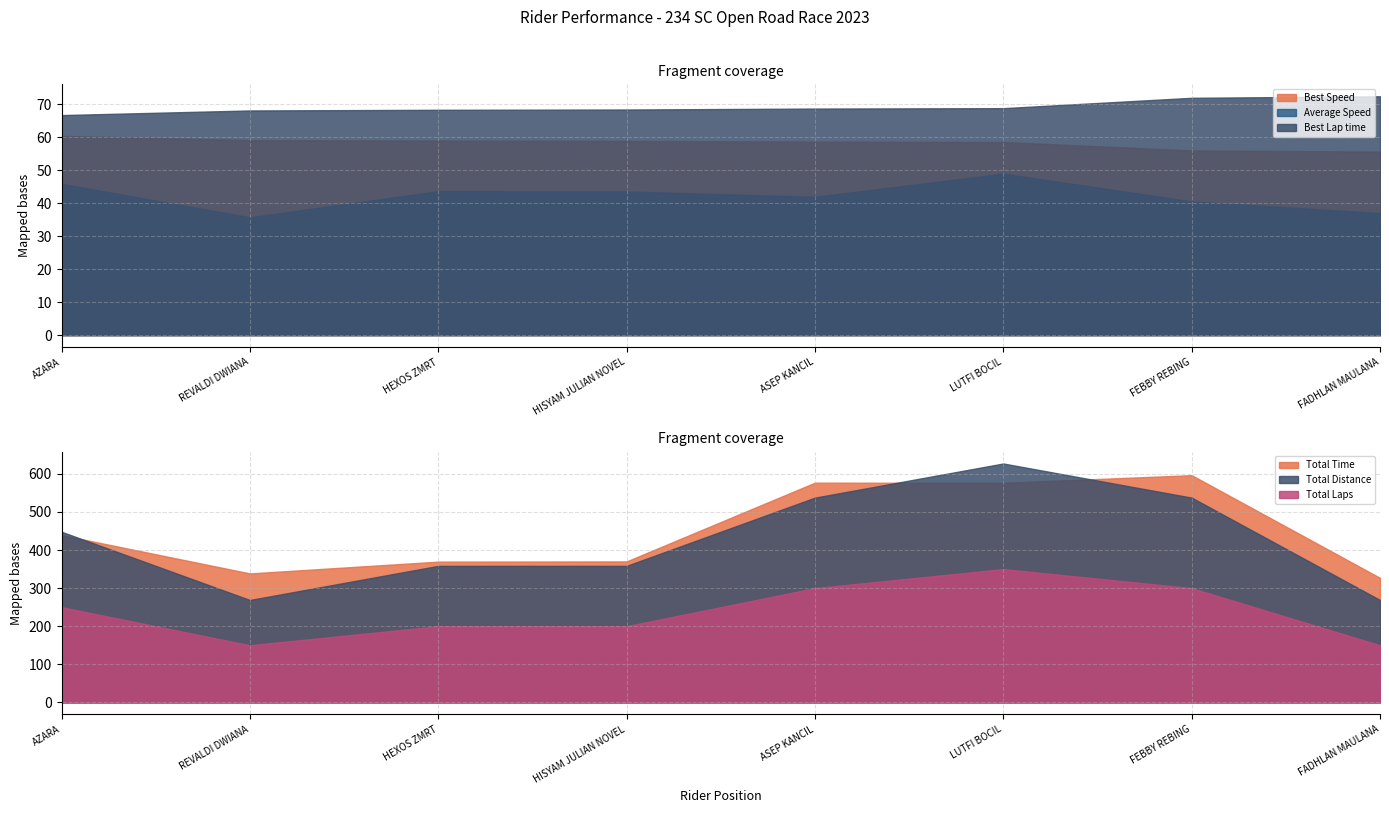

The Total Distance series shows 10.5 at FEBBY REBING. True or false?

False